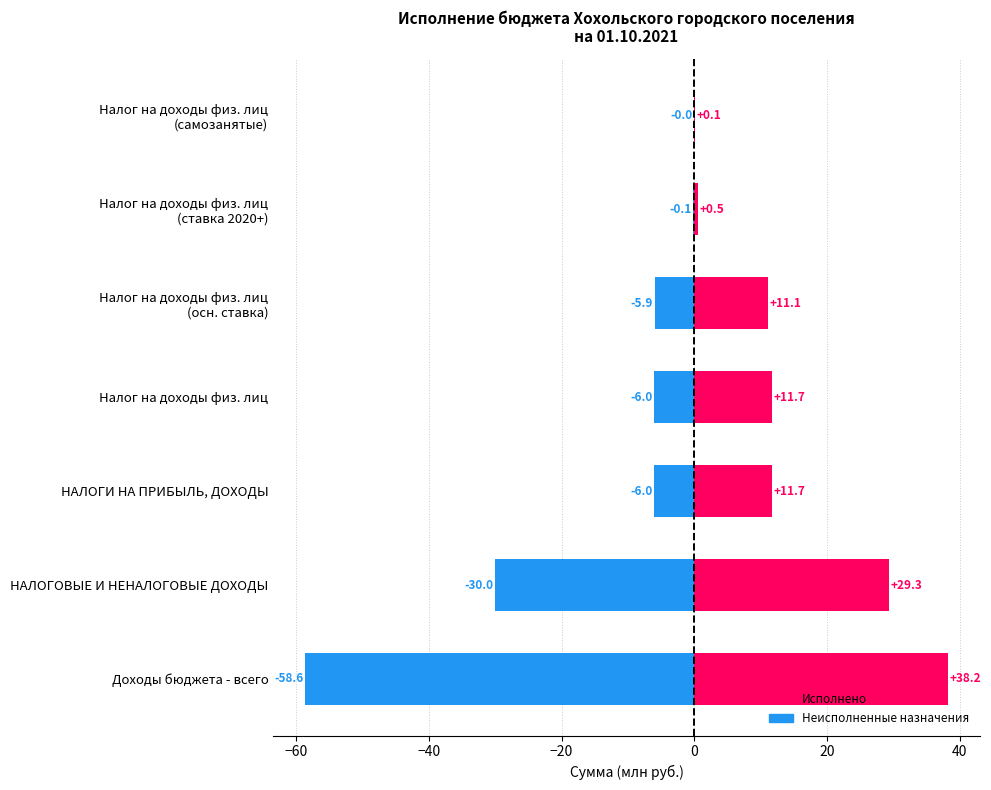

Is the value of Исполнено at НАЛОГИ НА ПРИБЫЛЬ, ДОХОДЫ greater than the value of Неисполненные назначения at Налог на доходы физ. лиц (ставка 2020+)?

Yes